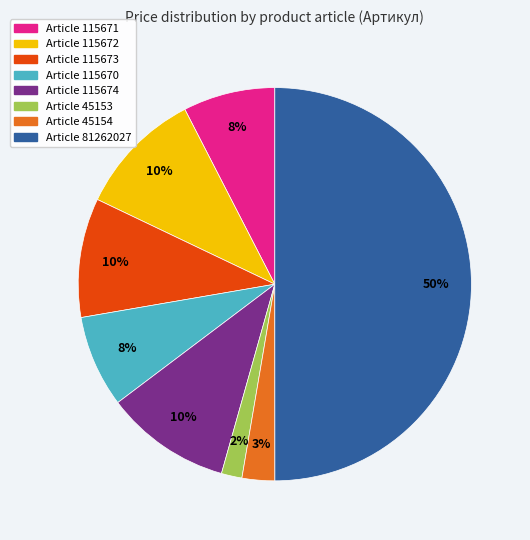

To the nearest percent, what is the average slice percentage?

12%